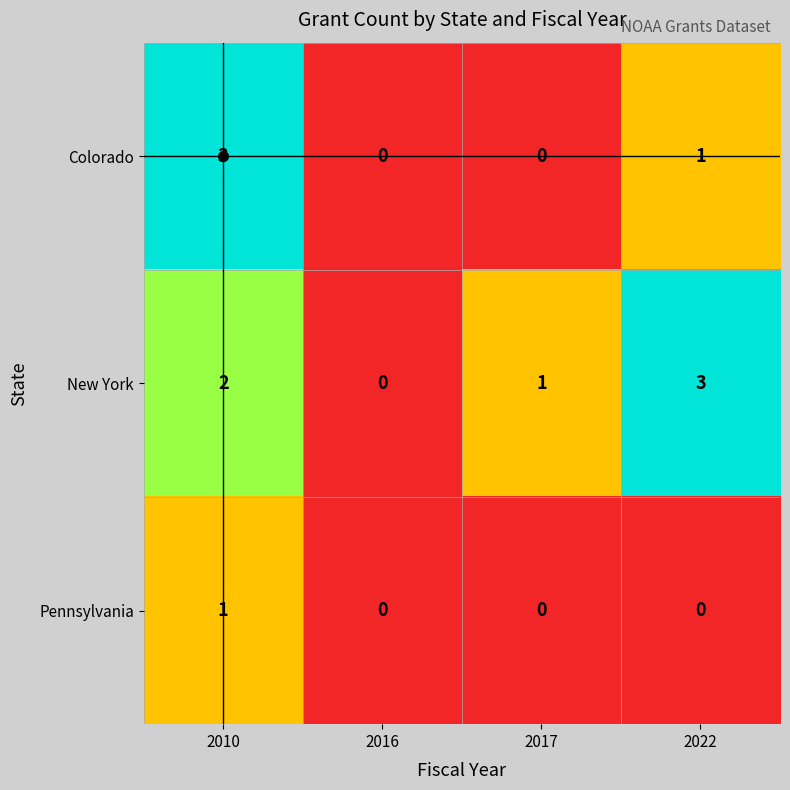

At which label does Colorado first exceed 1?

2010